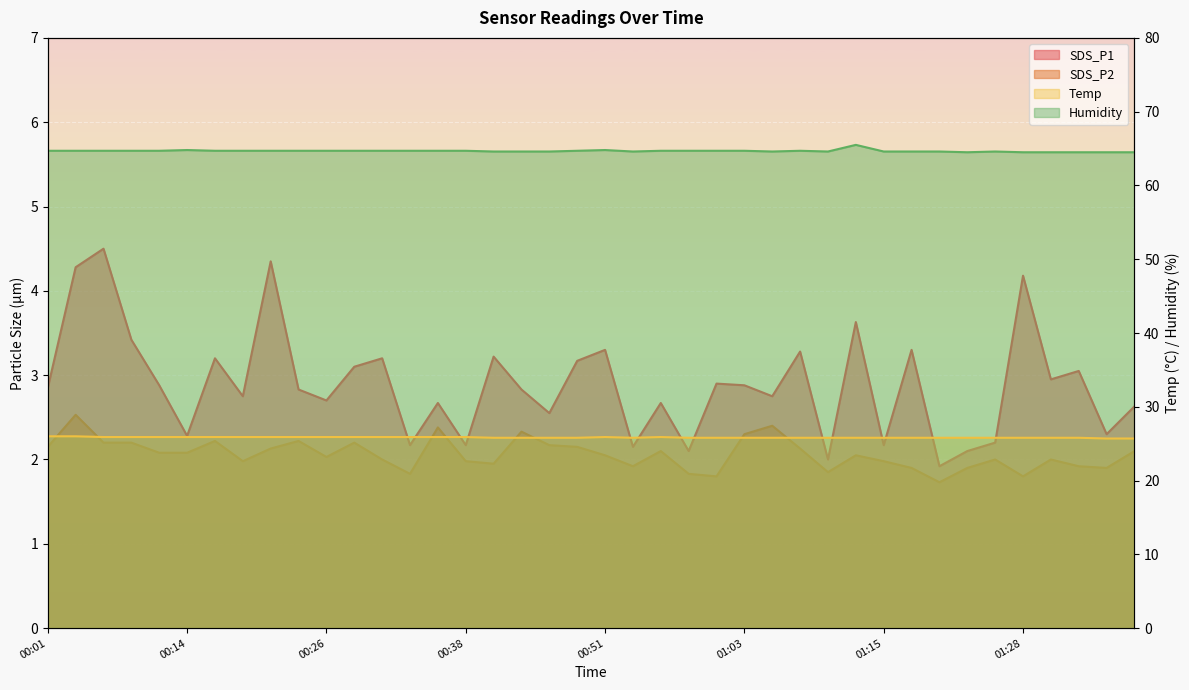

What is the sum of the SDS_P2 values at 00:58 and 00:46?

4.0